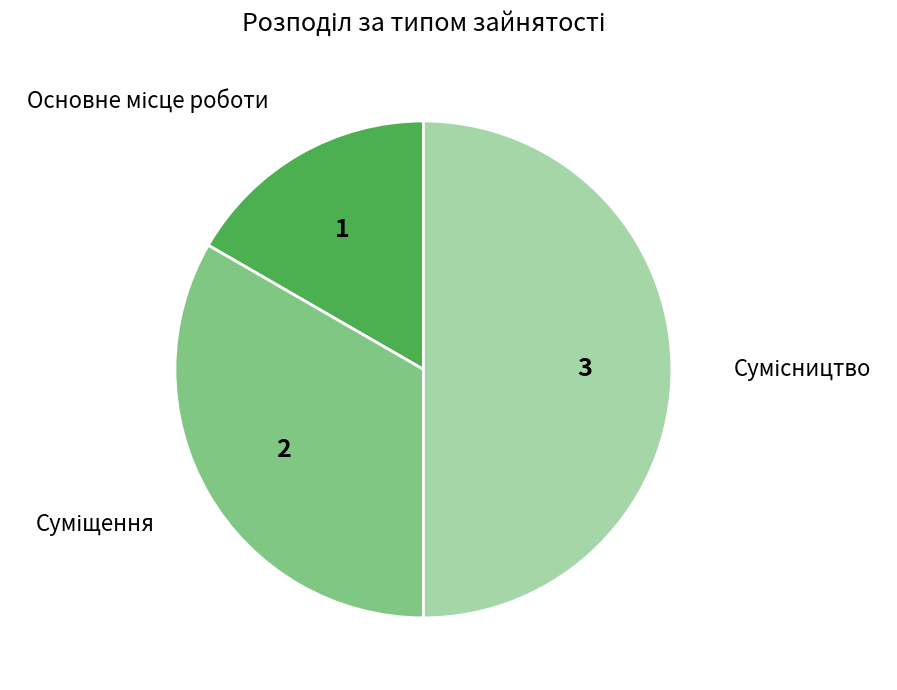

To the nearest percent, what is the combined percentage of Основне місце роботи and Сумісництво?

67%